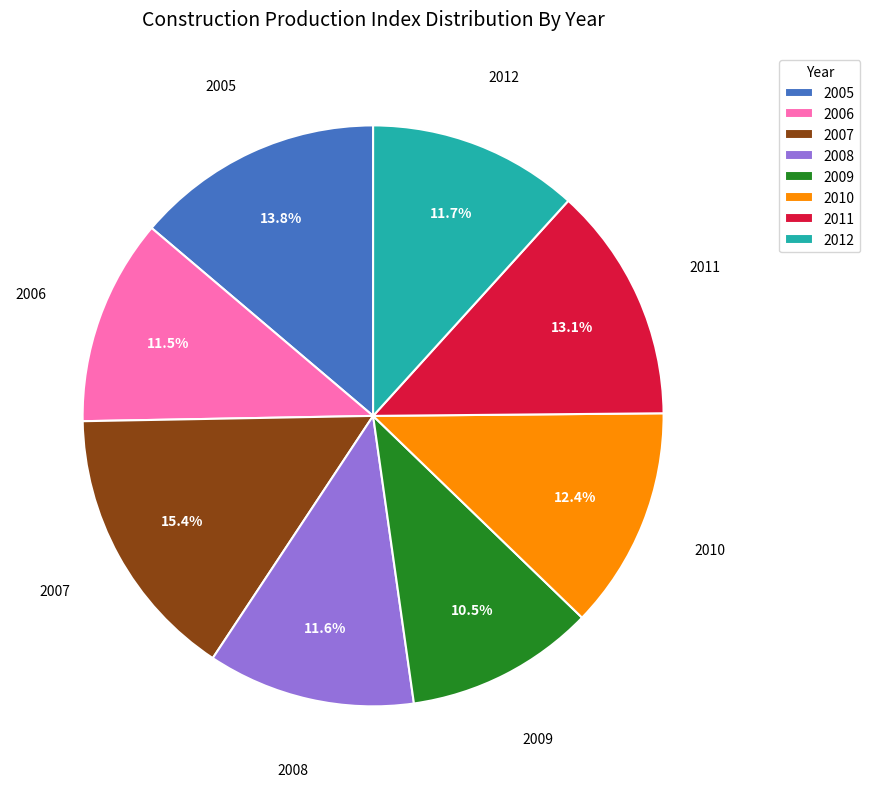

Which category has the biggest portion of the pie?

2007